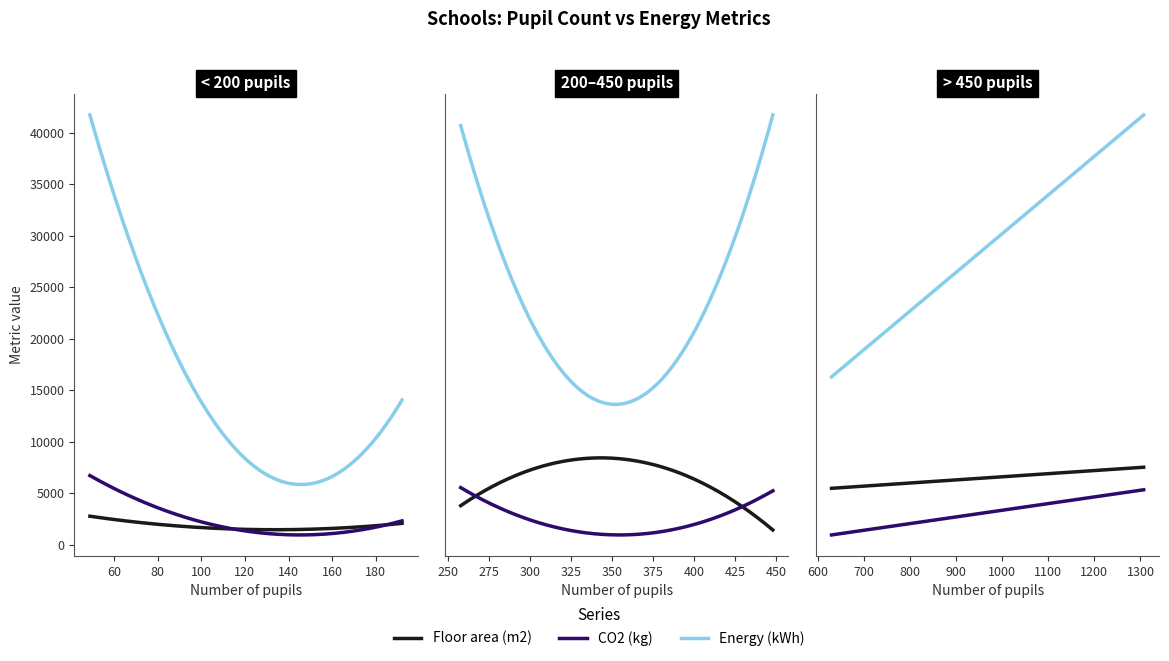

Between 40 and 60, which series saw the biggest shift?

Energy (kWh)